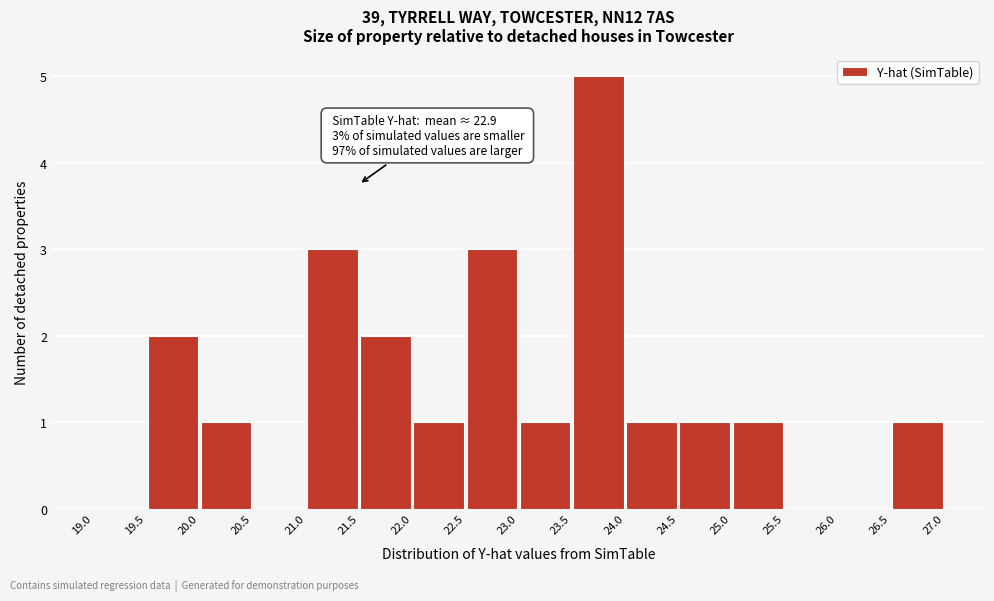

Over which range of the x-axis is the bar tallest?

23.5 to 24.0